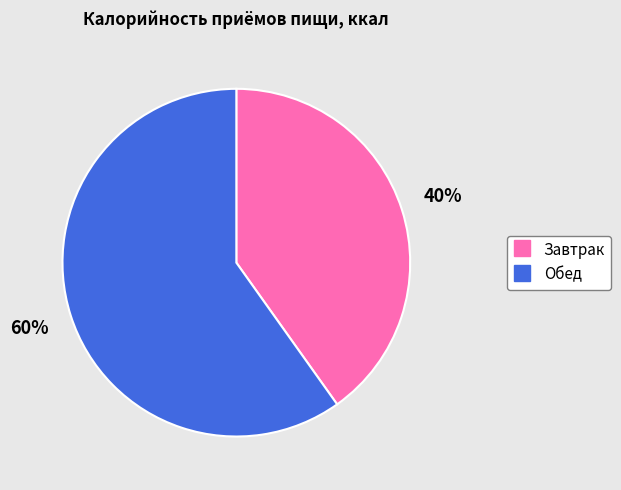

Count the number of slices in the pie.

2